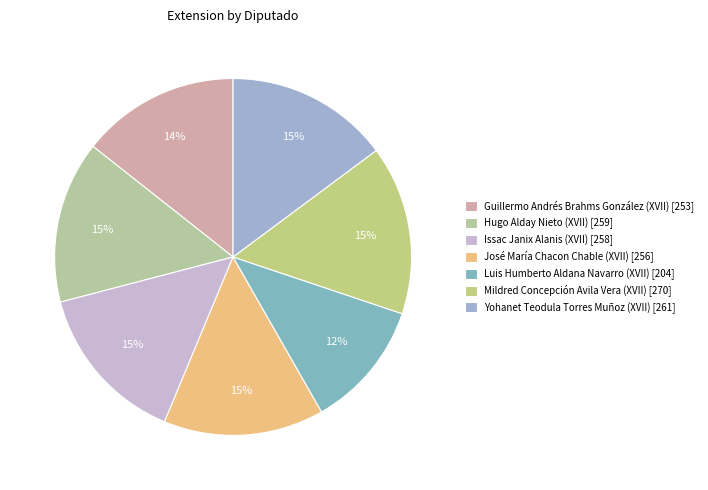

True or false: Hugo Alday Nieto (XVII) accounts for 28% of the total.

False